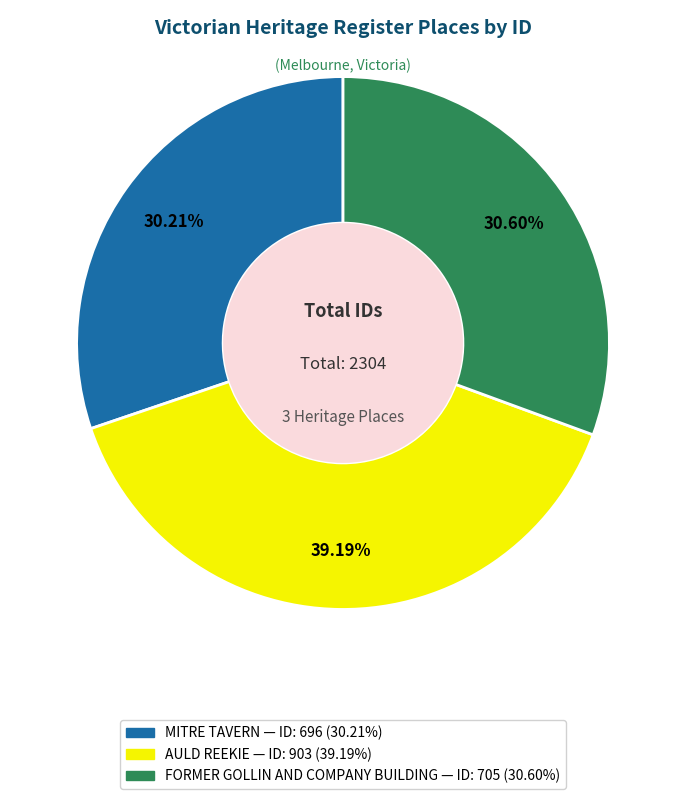

What is the largest slice in the pie chart?

AULD REEKIE